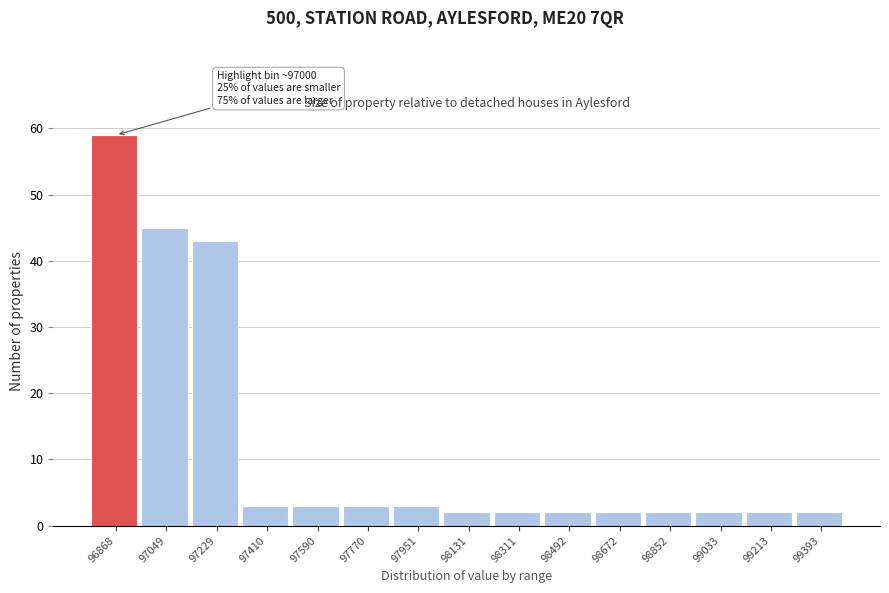

Reading left to right, transcribe all the data shown in this chart.

59	45	43	3	3	3	3	2	2	2	2	2	2	2	2